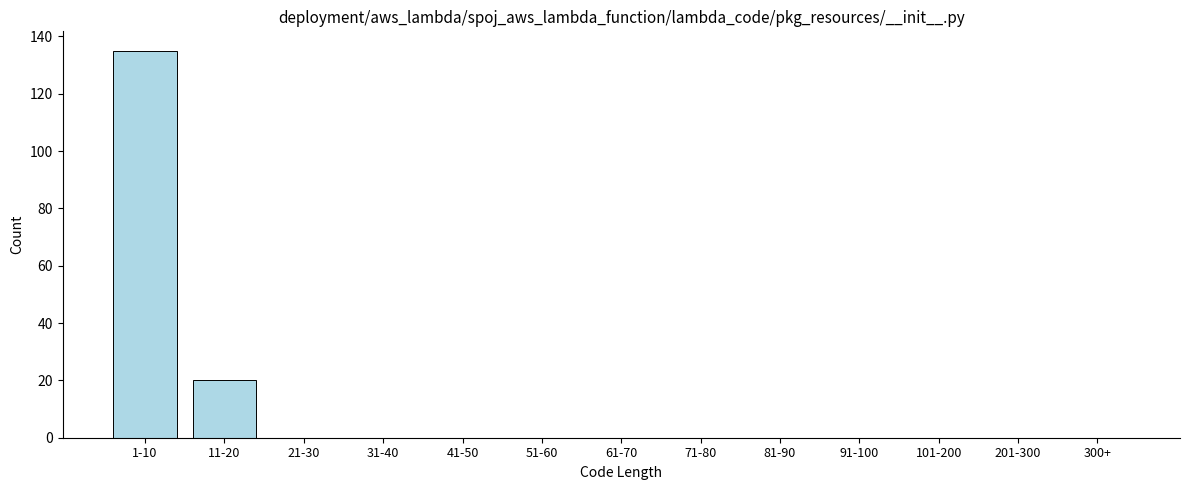

Reading left to right, extract all data points from this chart.

1-10=135	11-20=20	21-30=0	31-40=0	41-50=0	51-60=0	61-70=0	71-80=0	81-90=0	91-100=0	101-200=0	201-300=0	300+=0